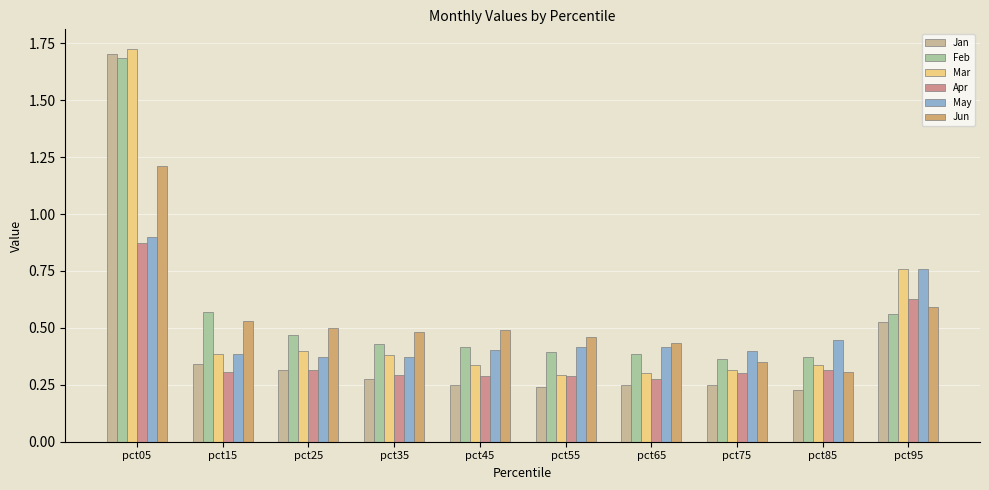

Where is May nearest to the value 0?

pct35